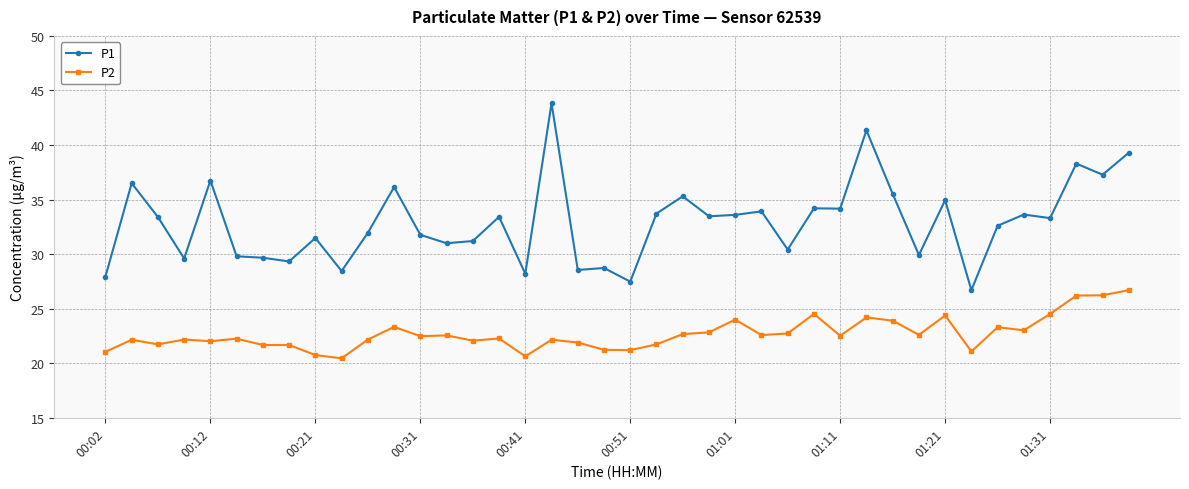

What is the difference between the second highest and minimum values in the P2 series?

5.8